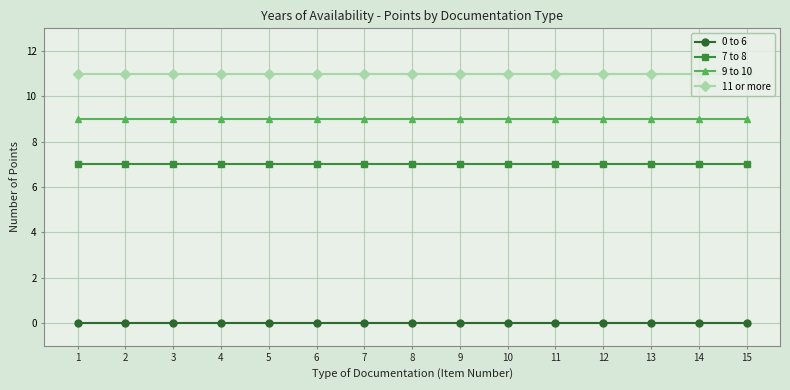

What is the approximate value of 11 or more at 5?

11